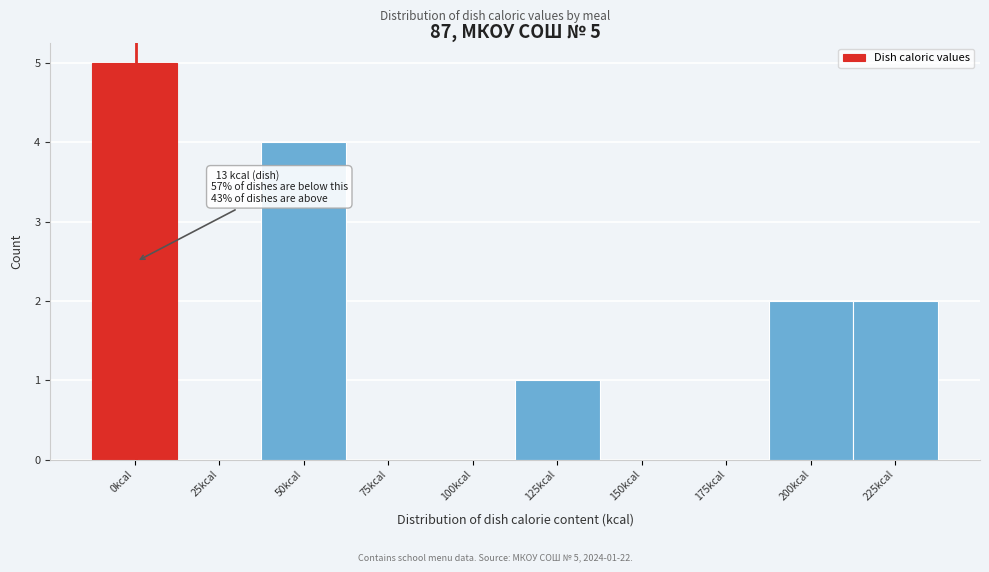

Reading left to right, transcribe all the data shown in this chart.

0kcal=5	25kcal=0	50kcal=4	75kcal=0	100kcal=0	125kcal=1	150kcal=0	175kcal=0	200kcal=2	225kcal=2